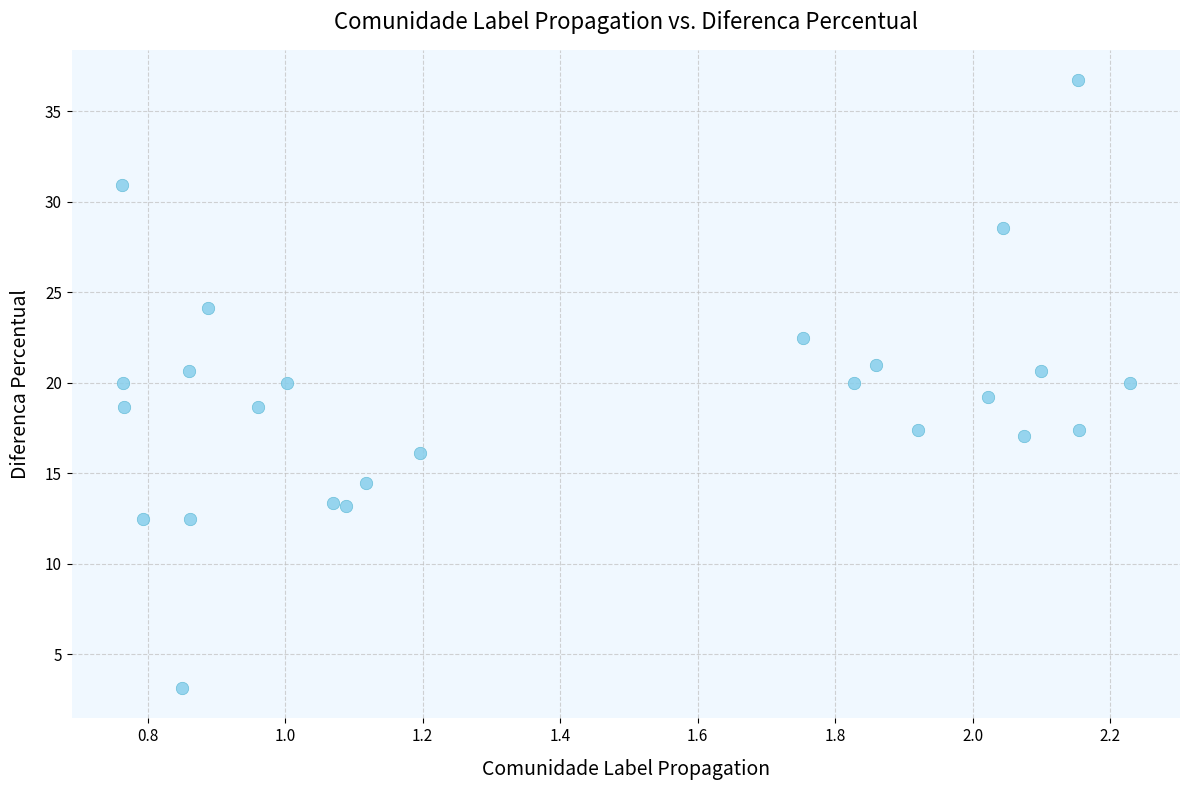

What is the range of X values (max minus min)?

1.5